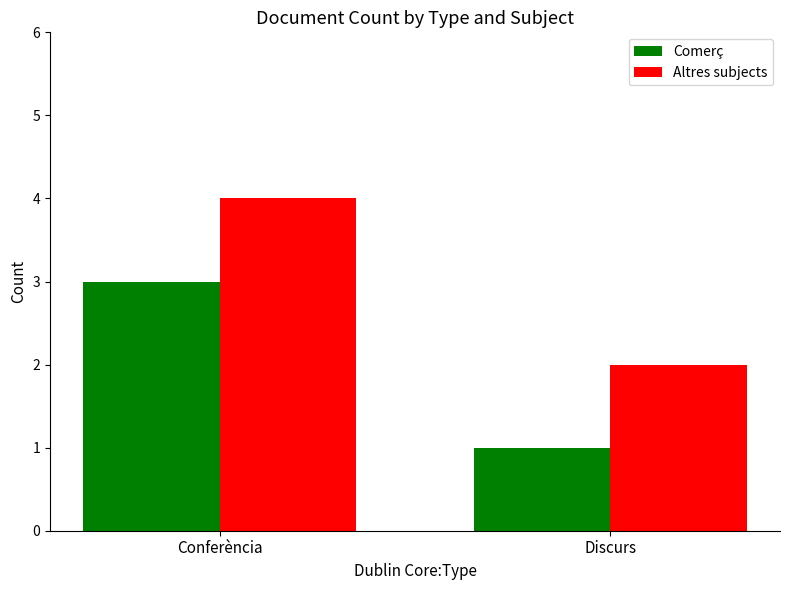

Rank the series at Discurs from highest to lowest value.

Altres subjects, Comerç